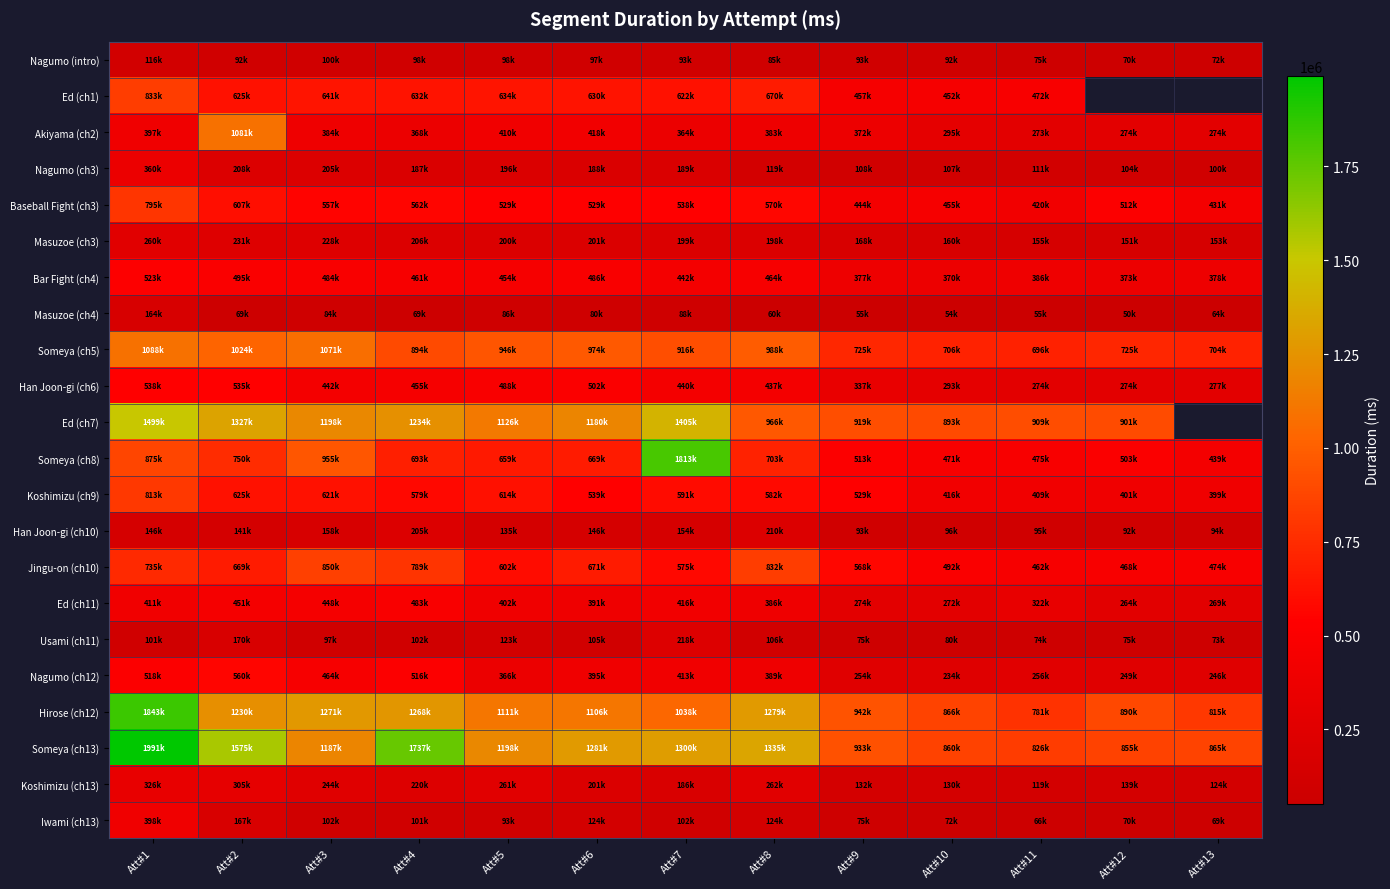

What is the smallest value displayed?

50467.0